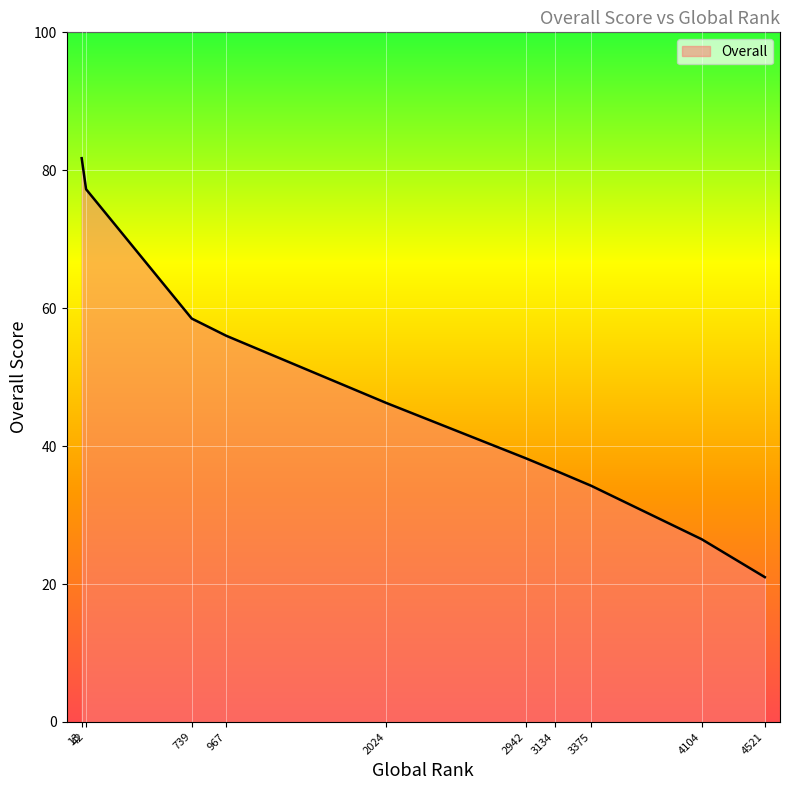

True or false: the data shows 18.1 at 2024.

False